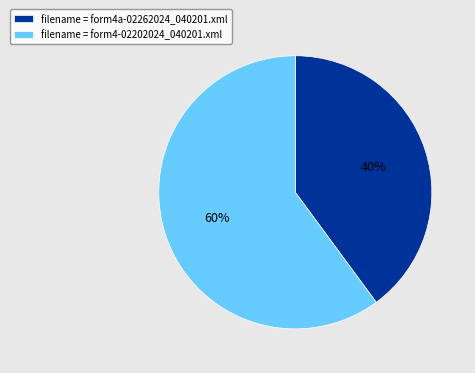

What is the smallest slice in the pie chart?

filename = form4a-02262024_040201.xml